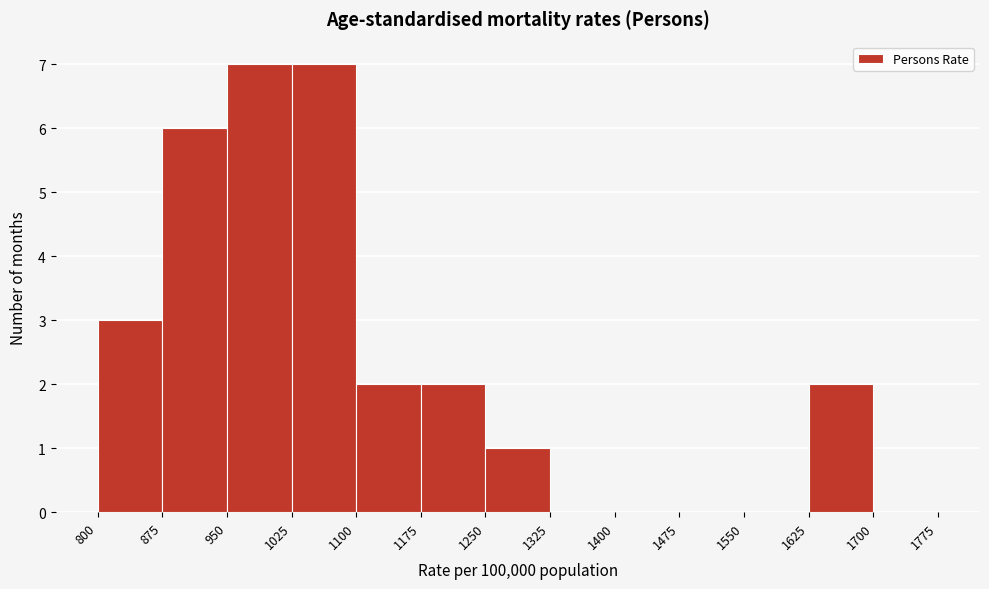

Reading left to right, transcribe this chart: for each bar, give the range it covers on the x-axis and its height. The values are not printed on the chart, so give them approximately, as read against the axis.

800 to 875: 3
875 to 950: 6
950 to 1025: 7
1025 to 1100: 7
1100 to 1175: 2
1175 to 1250: 2
1250 to 1325: 1
1325 to 1400: 0
1400 to 1475: 0
1475 to 1550: 0
1550 to 1625: 0
1625 to 1700: 2
1700 to 1775: 0